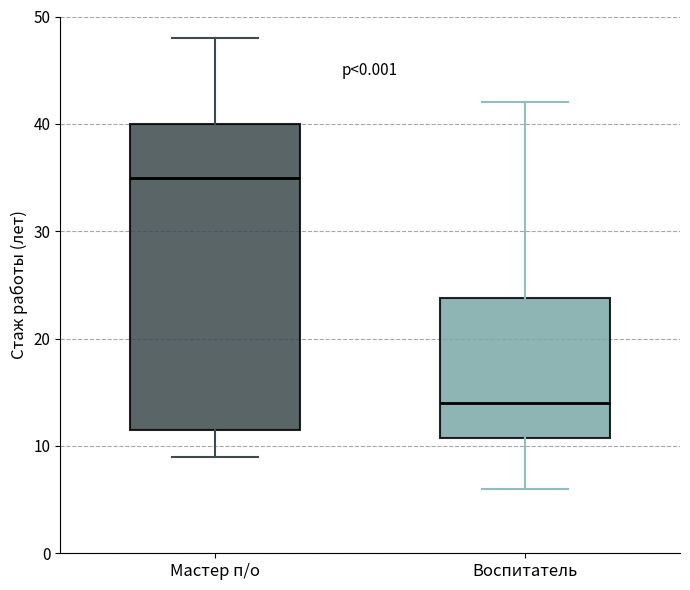

Comparing the boxes themselves (not the whiskers), which one is the tallest?

Мастер п/о